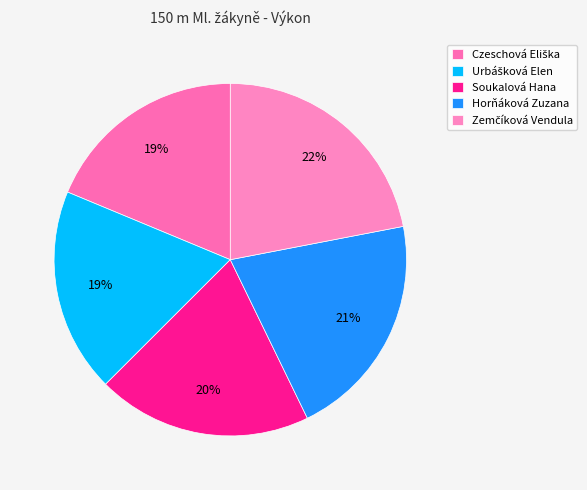

What is the smallest slice in the pie chart?

Czeschová Eliška